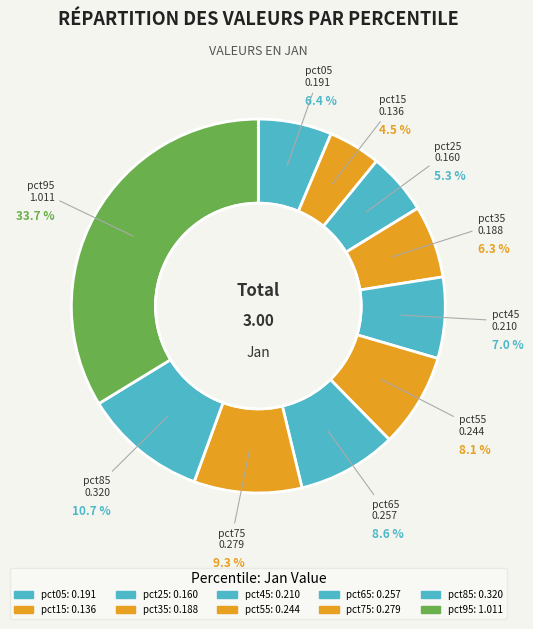

What is the largest slice in the pie chart?

pct95